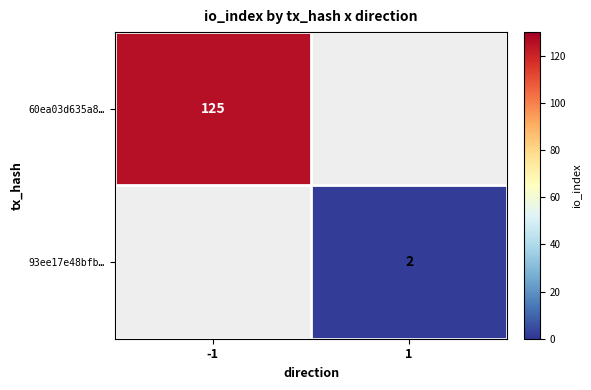

Count the number of data series in this chart.

2